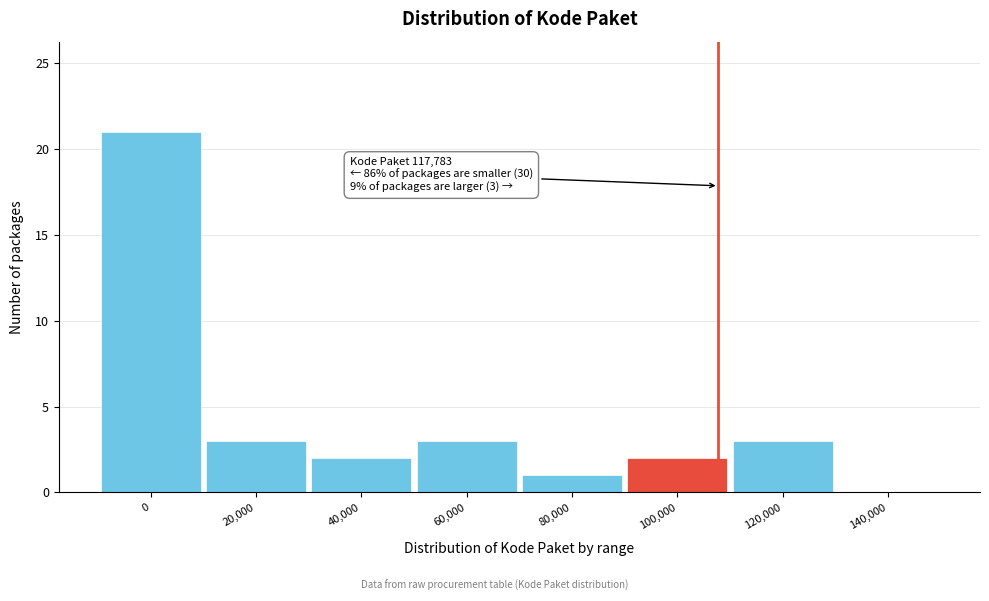

Reading left to right, extract all data points from this chart.

0=21	20,000=3	40,000=2	60,000=3	80,000=1	100,000=2	120,000=3	140,000=0